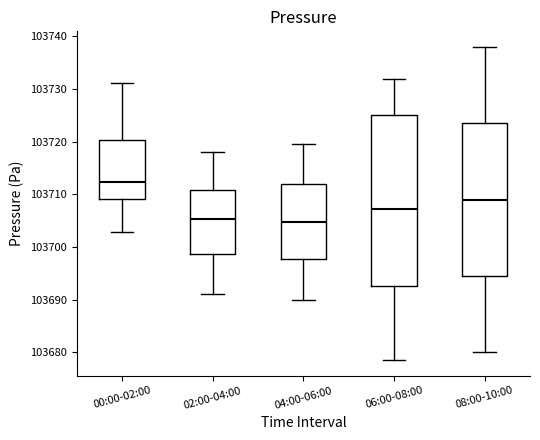

Where does the upper whisker of the box for 02:00-04:00 end on the y-axis? The values are not printed on the chart, so give them approximately, as read against the axis.

103718